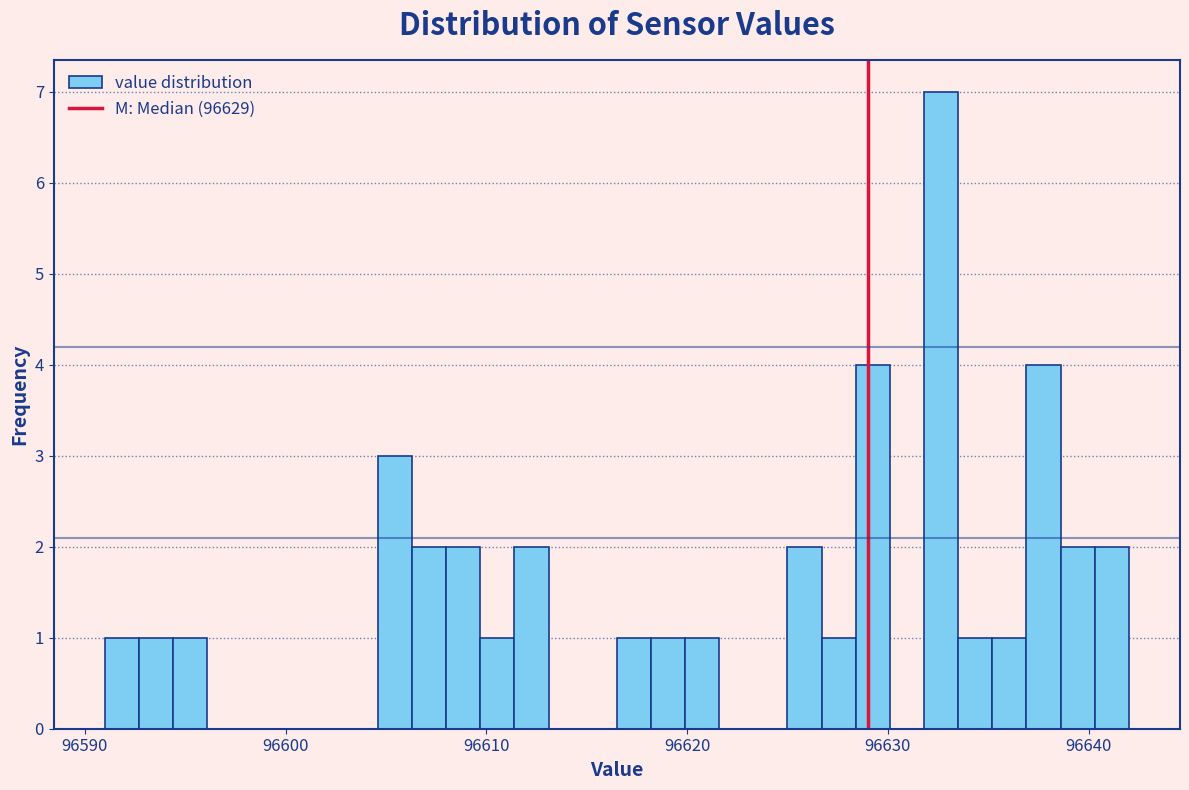

Around what value on the x-axis is the tallest bar? Give the approximate position of its centre, as read against the axis.

96633